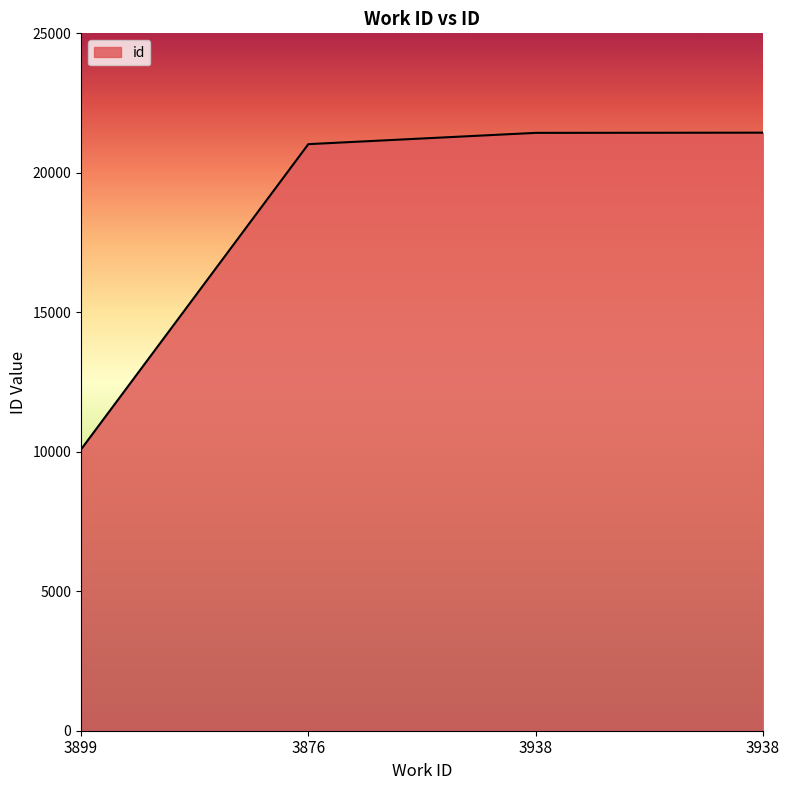

Rank the categories by value from highest to lowest.

3938, 3938, 3876, 3899